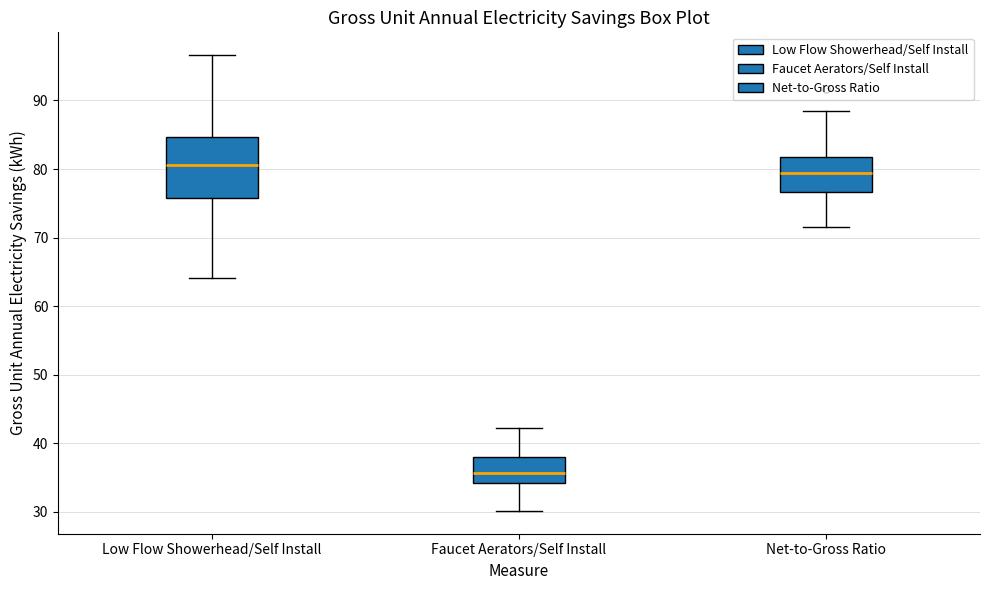

Where does the median line of the box for Low Flow Showerhead/Self Install sit on the y-axis? The values are not printed on the chart, so give them approximately, as read against the axis.

81